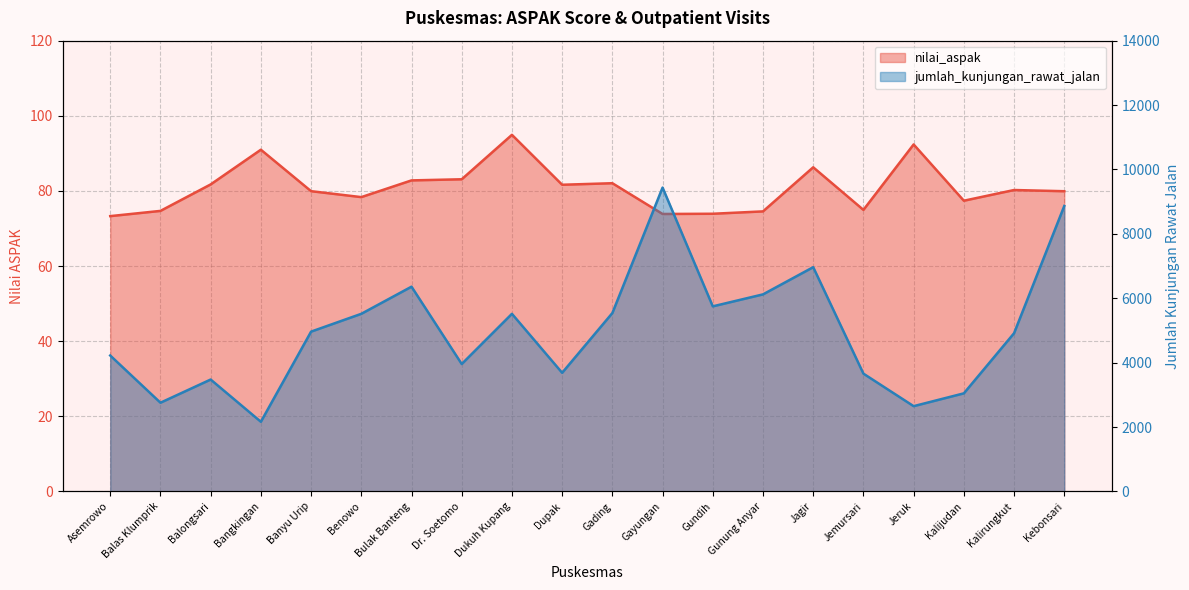

At which label does nilai_aspak first exceed 80?

Balongsari